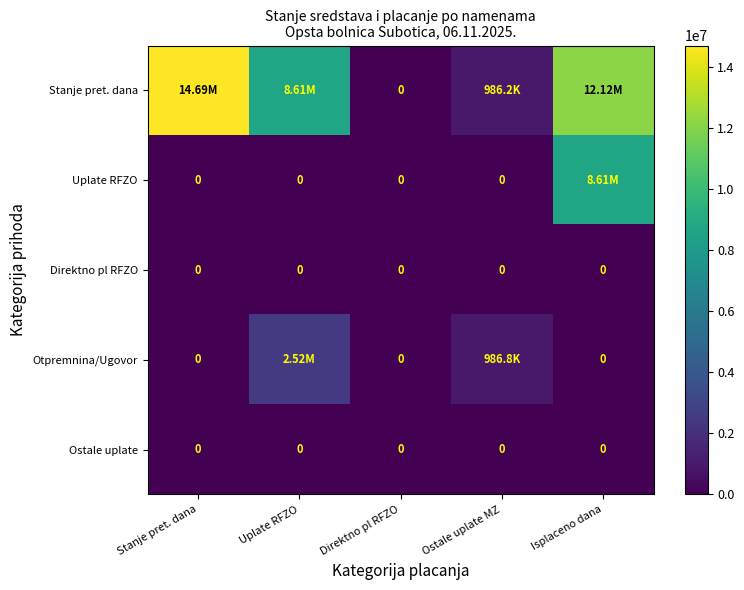

Is it true that Stanje pret. dana equals 0.0 at Direktno pl RFZO?

True